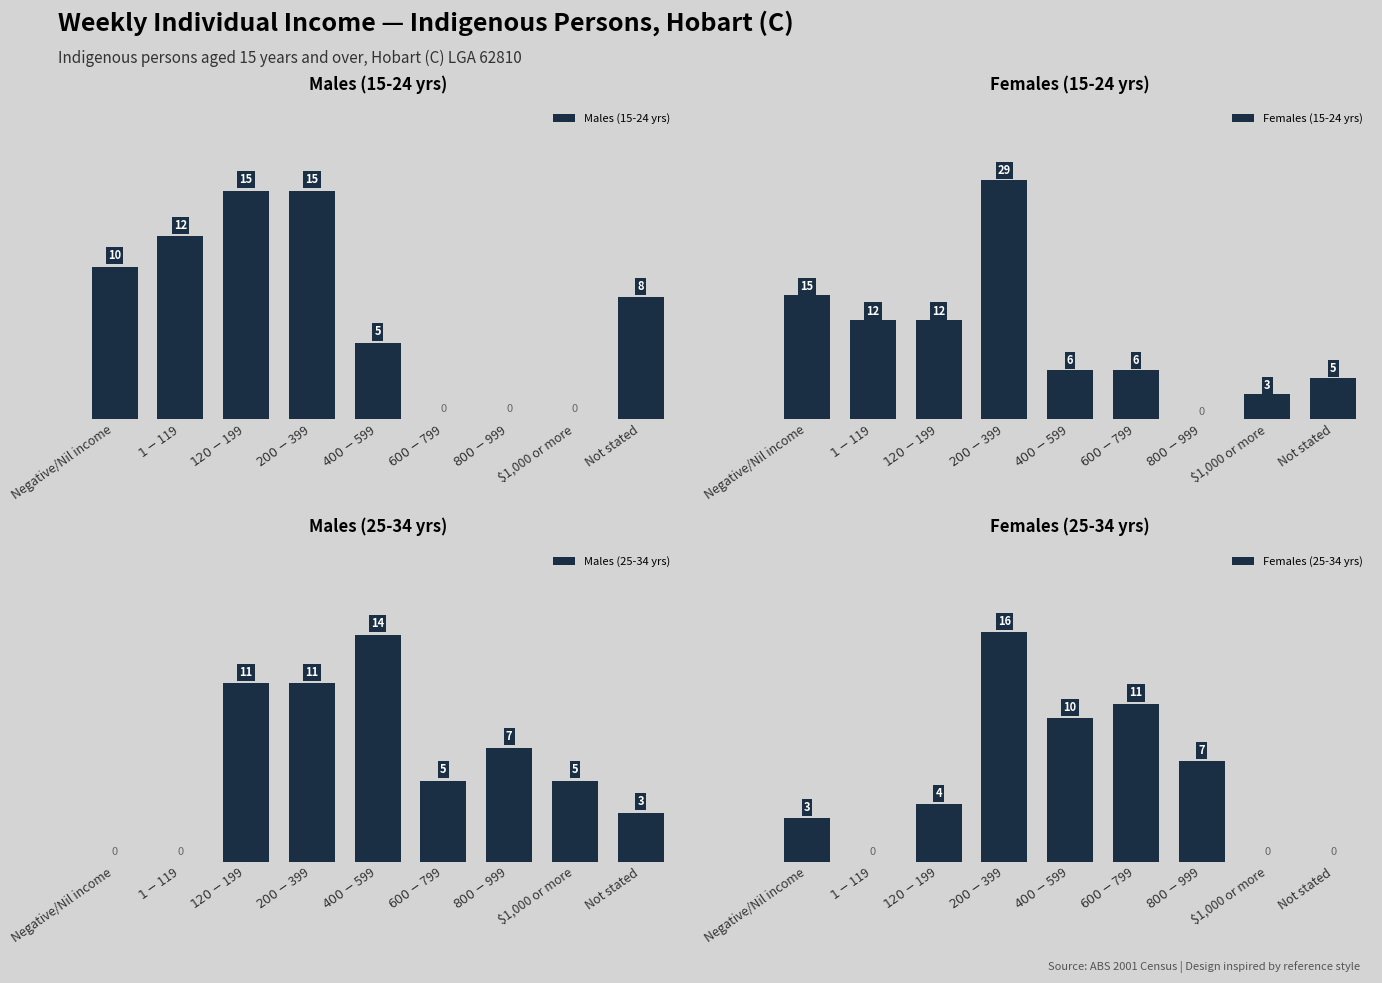

Is the value of Females (15-24 yrs) at $200-$399 greater than the value of Males (15-24 yrs) at $800-$999?

Yes